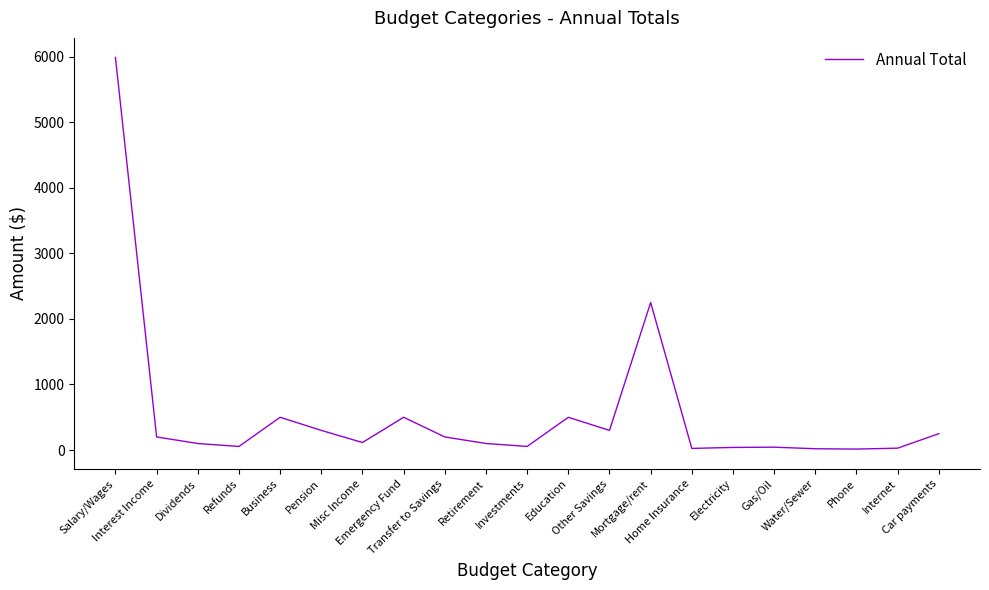

How many distinct data groups are displayed?

1